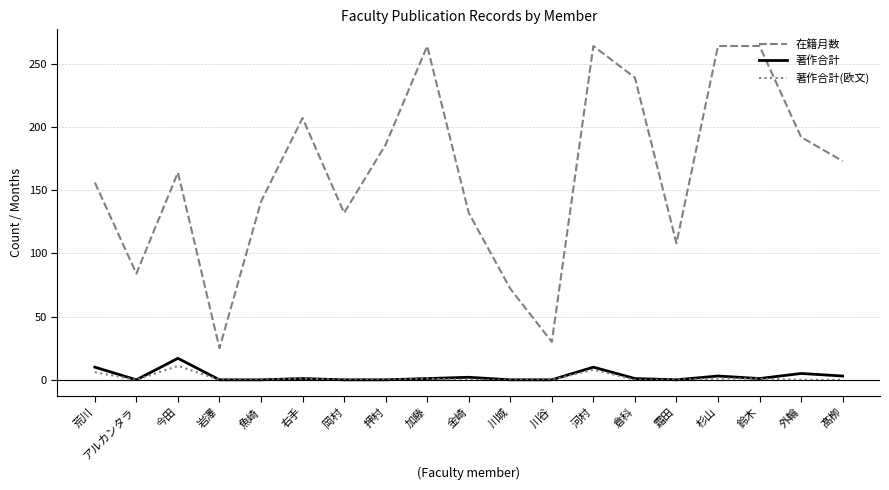

Between 岩澤 and 倉科, which series saw the biggest shift?

在籍月数